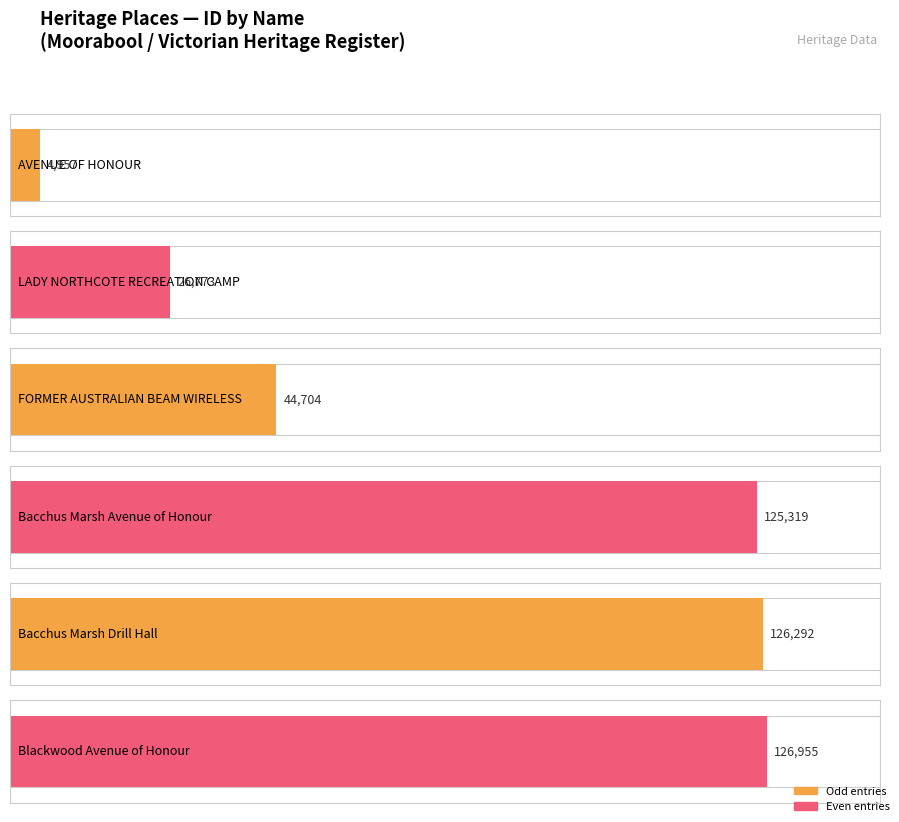

How many data points are less than 125319?

3